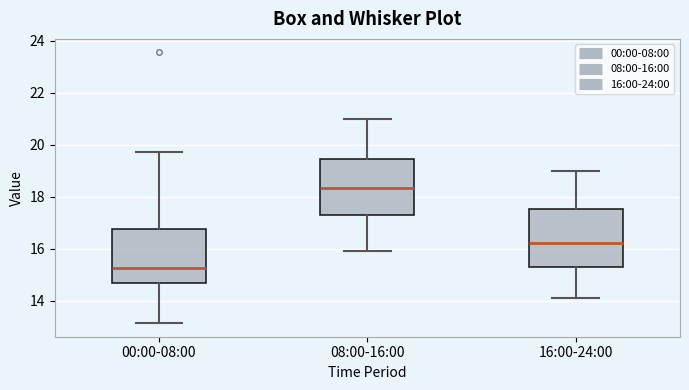

Reading left to right, read every box against the y-axis: the position of its median line, the range the box covers, and the ends of its whiskers. The values are not printed on the chart, so give them approximately, as read against the axis.

00:00-08:00: median 15.2, box 14.6 to 16.8, whiskers 13.2 to 19.8
08:00-16:00: median 18.4, box 17.2 to 19.4, whiskers 16.0 to 21.0
16:00-24:00: median 16.2, box 15.2 to 17.6, whiskers 14.2 to 19.0